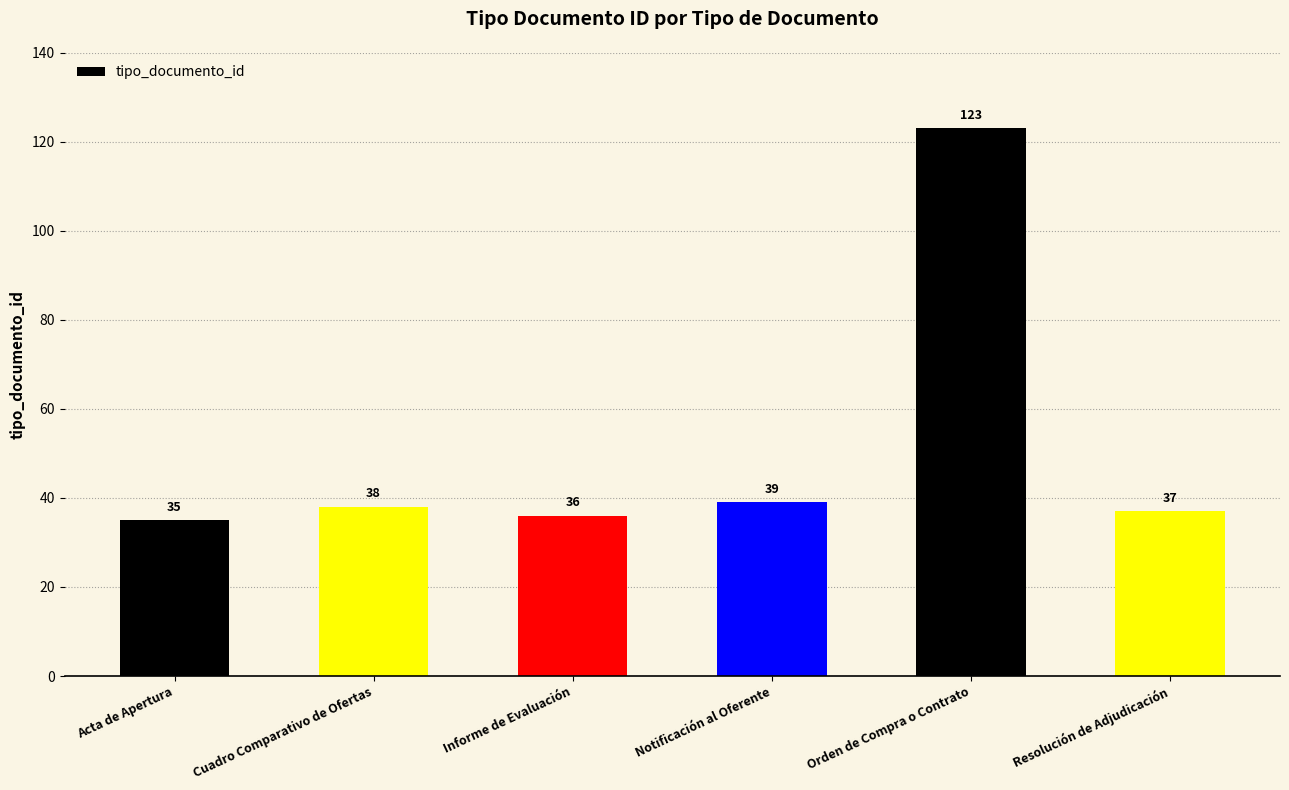

How many bars are there in total?

6